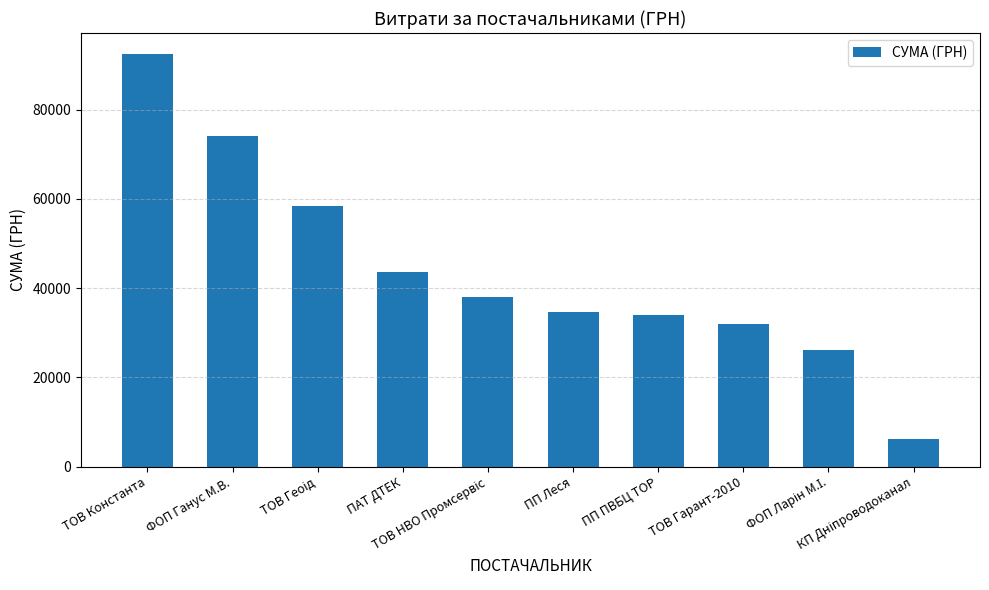

What is the smallest value displayed?

6245.5